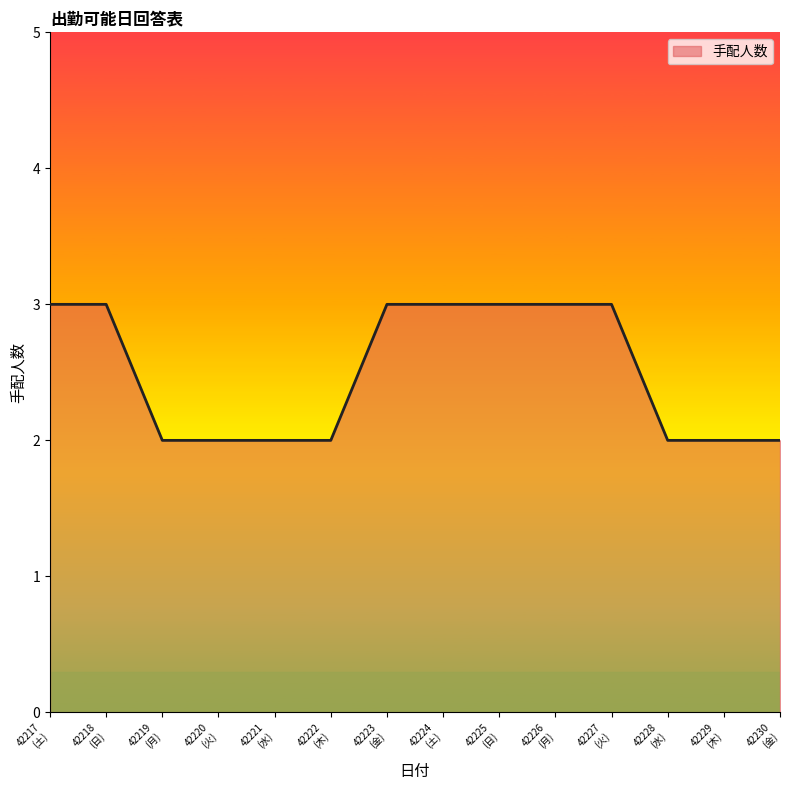

How many lines are shown in the chart?

1